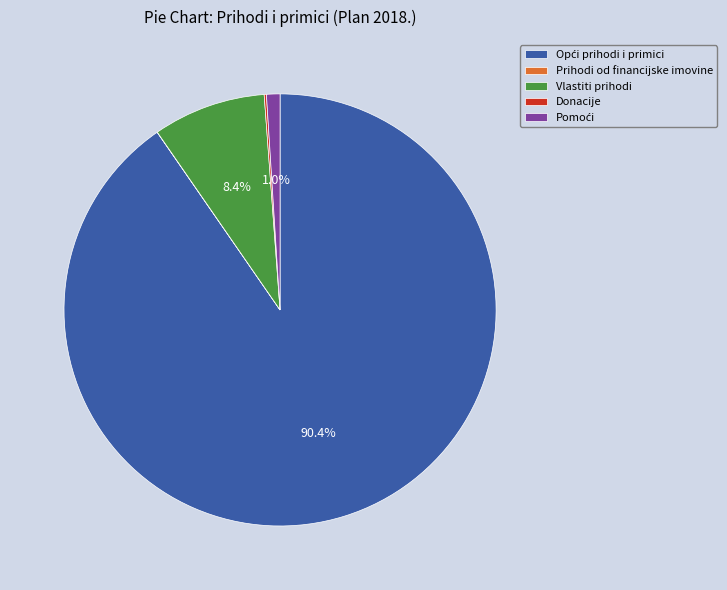

Does any single category account for the majority?

Yes